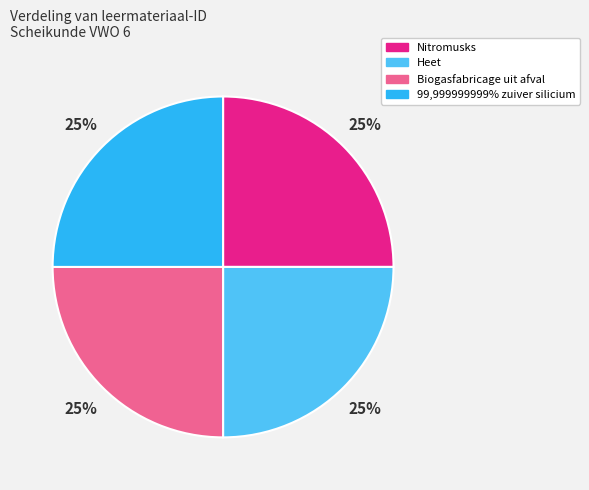

Count the number of slices in the pie.

4